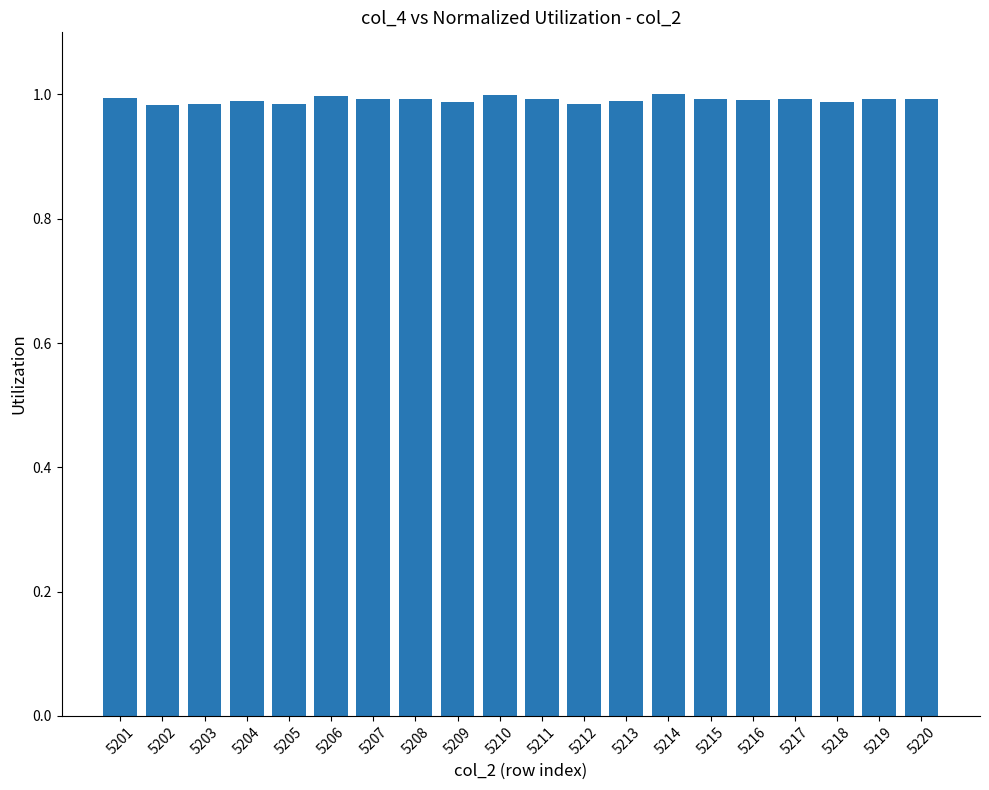

What is the sum of the values at 5206 and 5212?

2.0